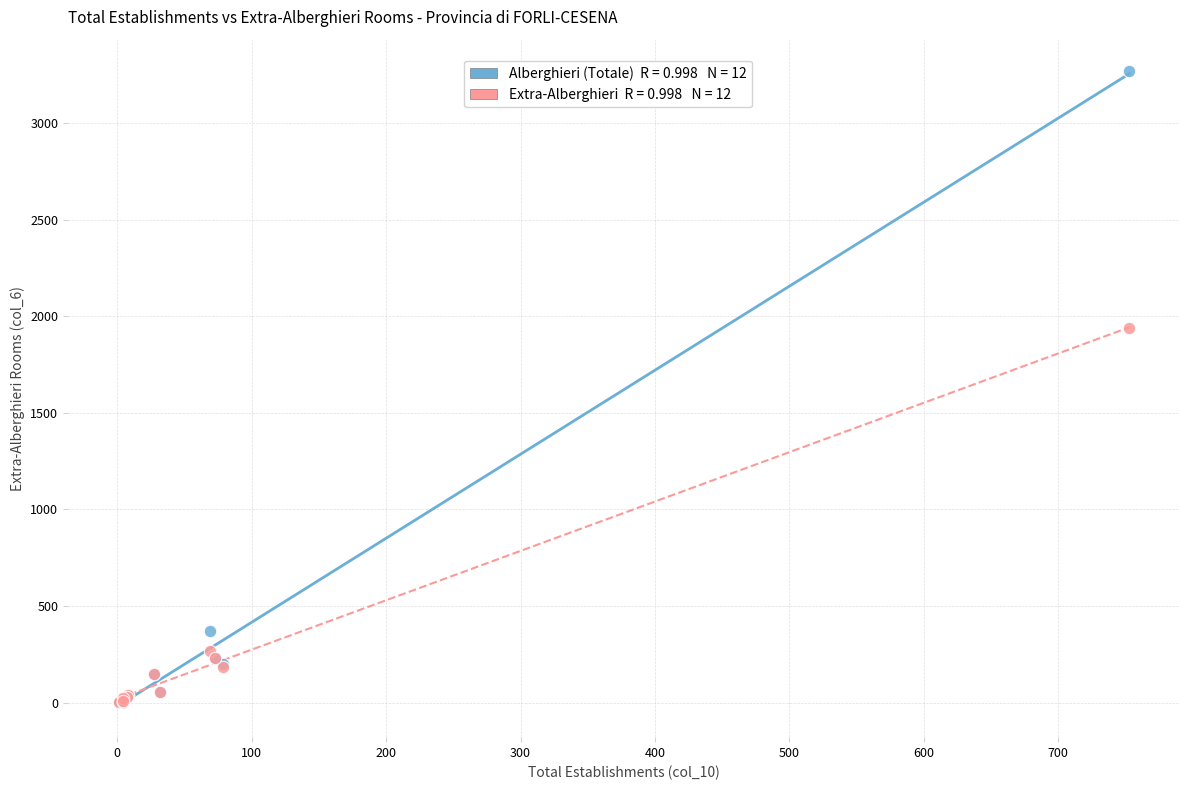

Across all series, what Y value is closest to 1637?

1939